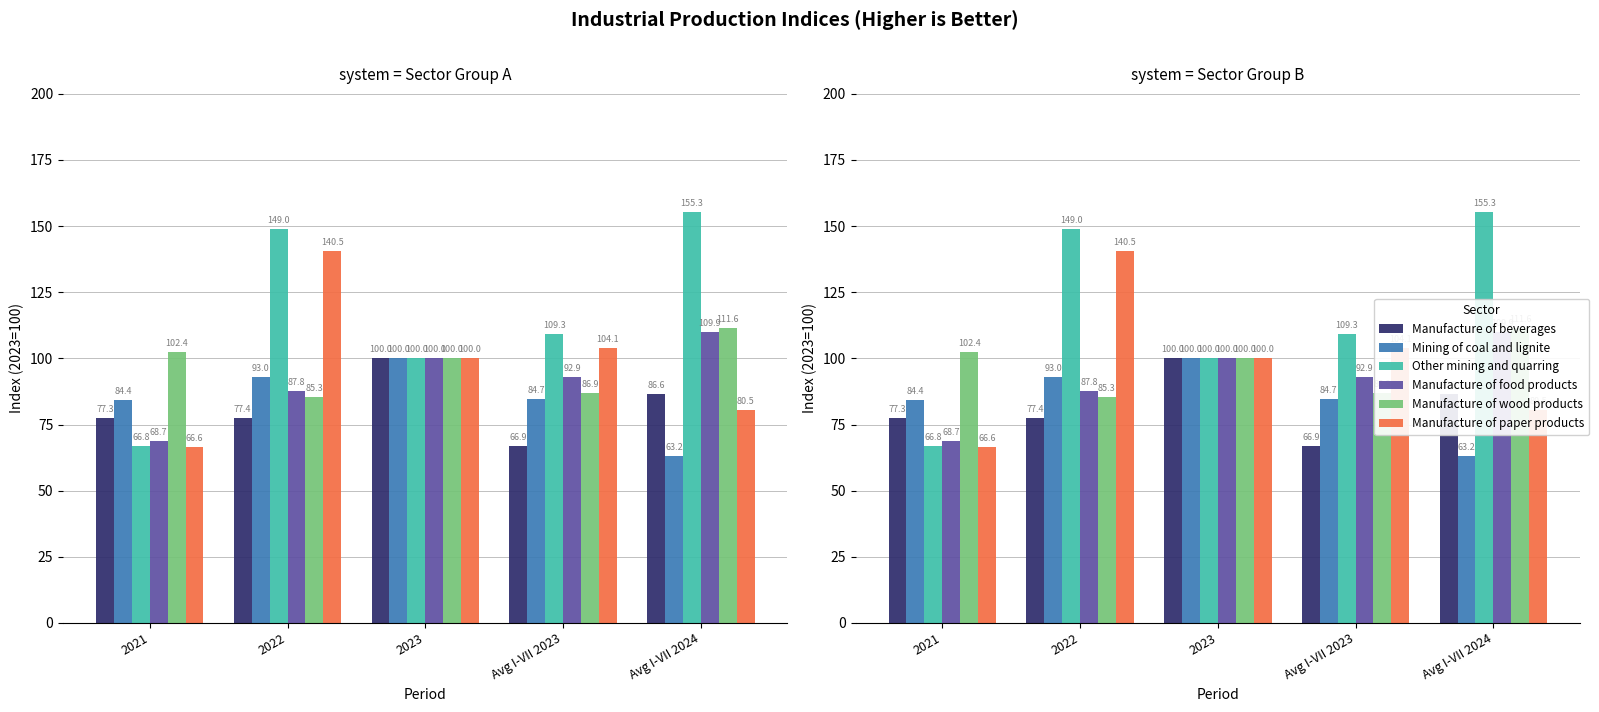

What position from the left is 2023?

3